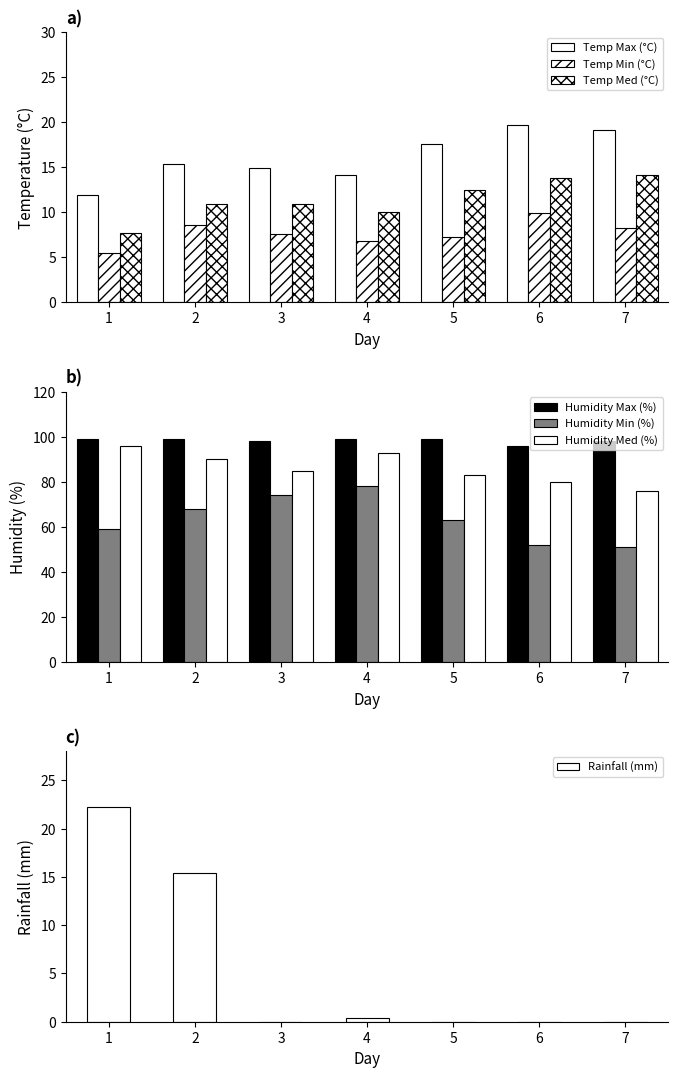

How many groups of bars are there?

7